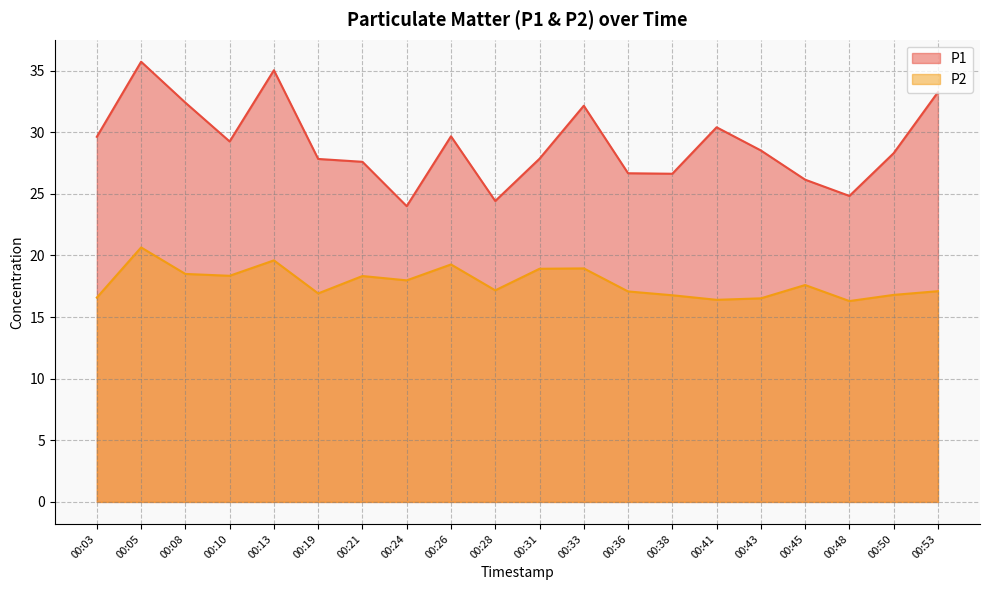

What is the spread (max minus min) of values at 00:19?

10.9